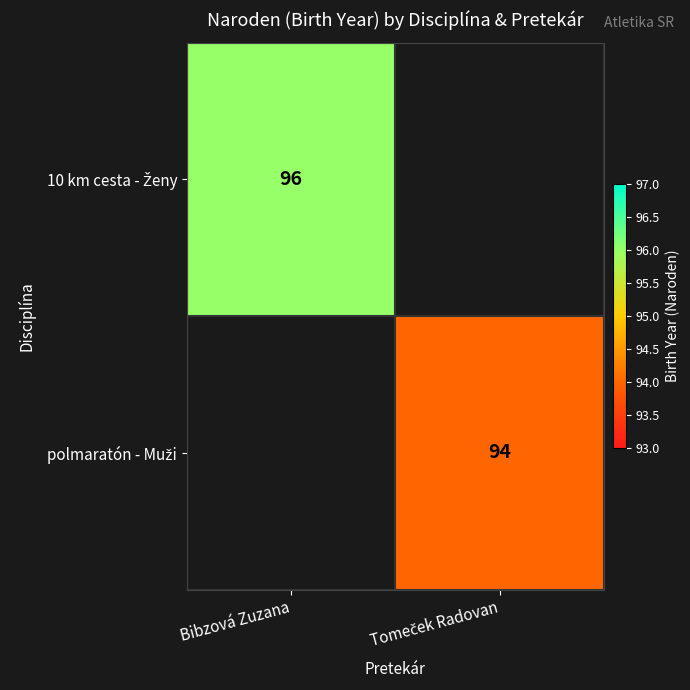

What is the difference between the 10 km cesta - Ženy values at Bibzová Zuzana and Tomeček Radovan?

96